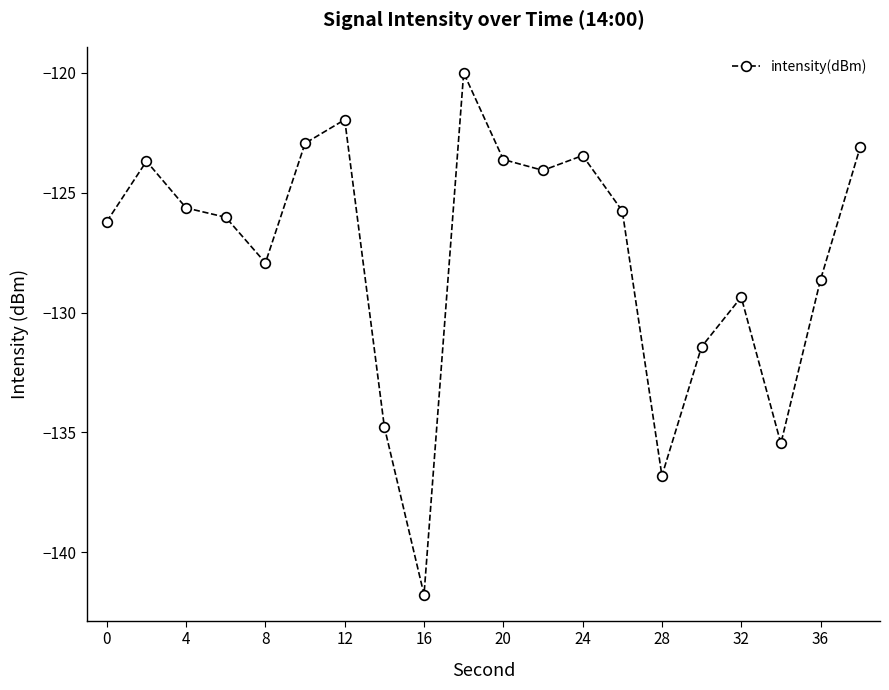

What is the difference between the maximum and second lowest values?

16.8